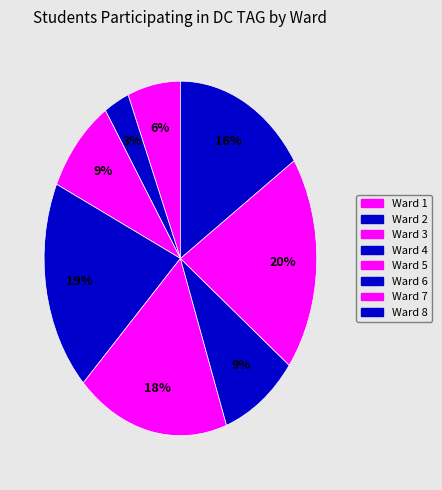

Rank the categories by value from highest to lowest.

Ward 7, Ward 4, Ward 5, Ward 8, Ward 6, Ward 3, Ward 1, Ward 2